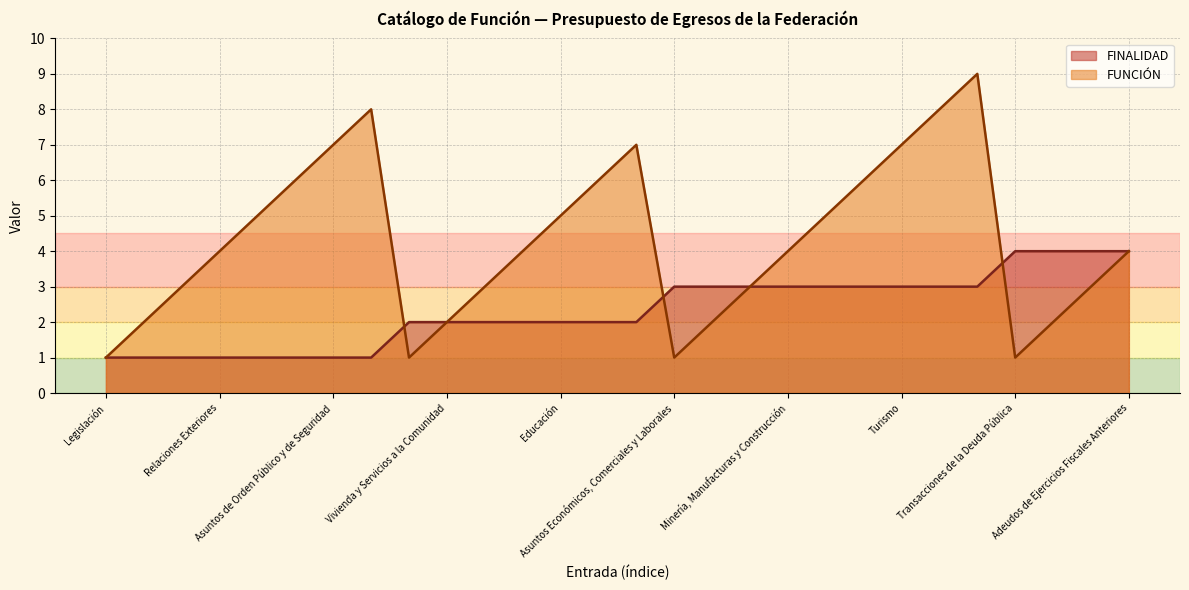

What is the label of the 19th point from the right?

Vivienda y Servicios a la Comunidad